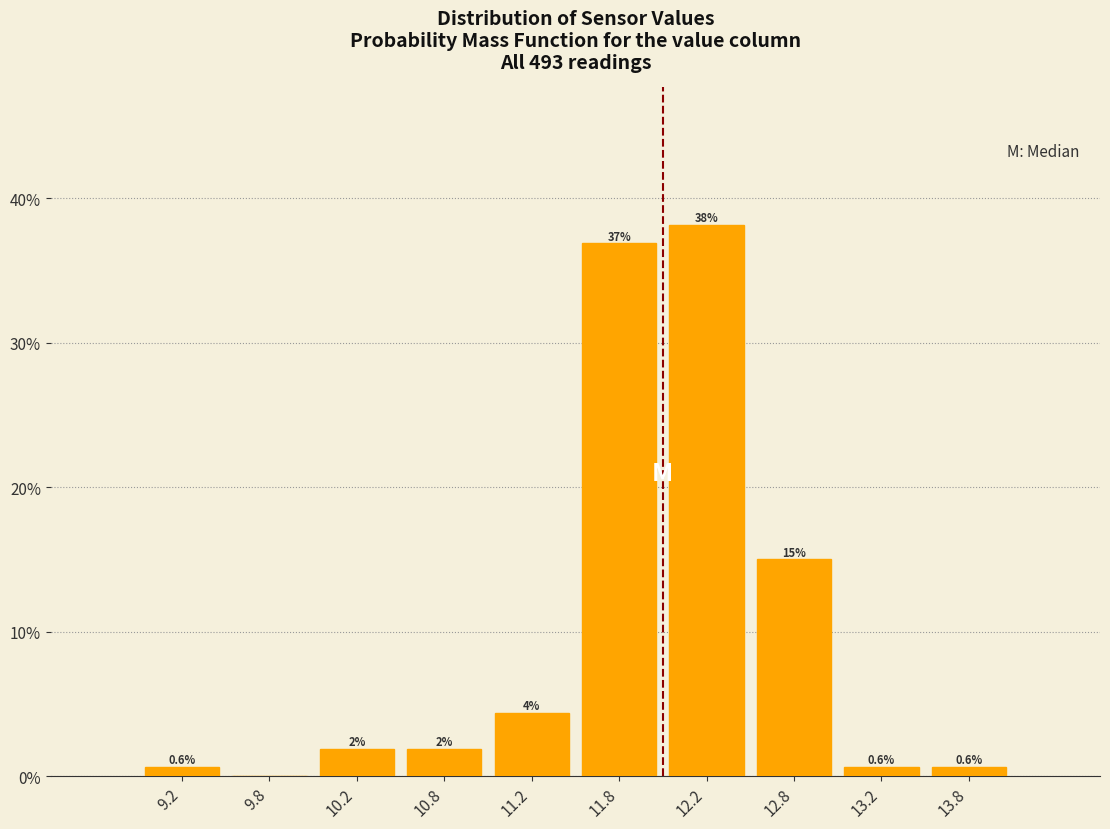

Which range on the x-axis has the tallest bar?

12.0 to 12.5